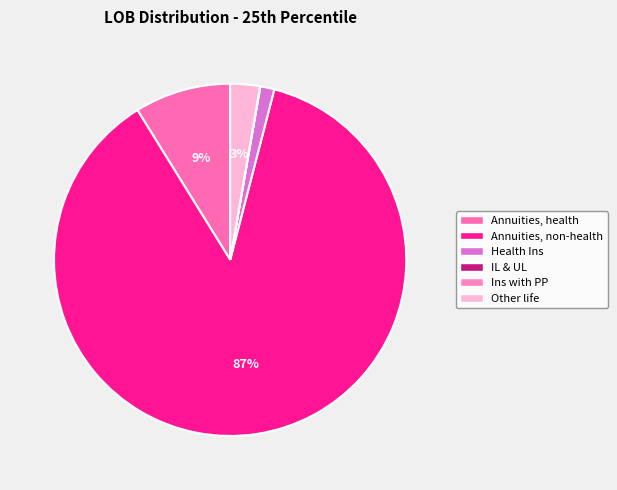

Count the number of slices in the pie.

6